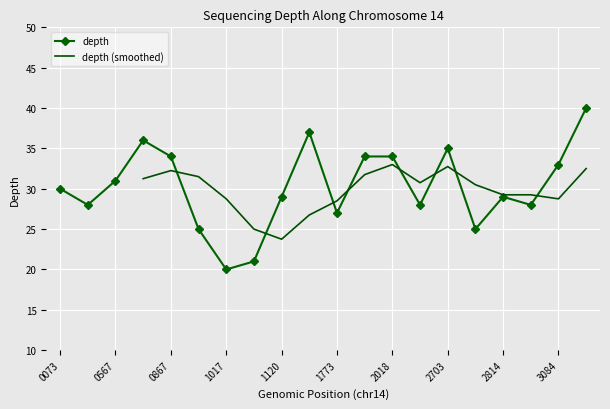

What is the average value?

30